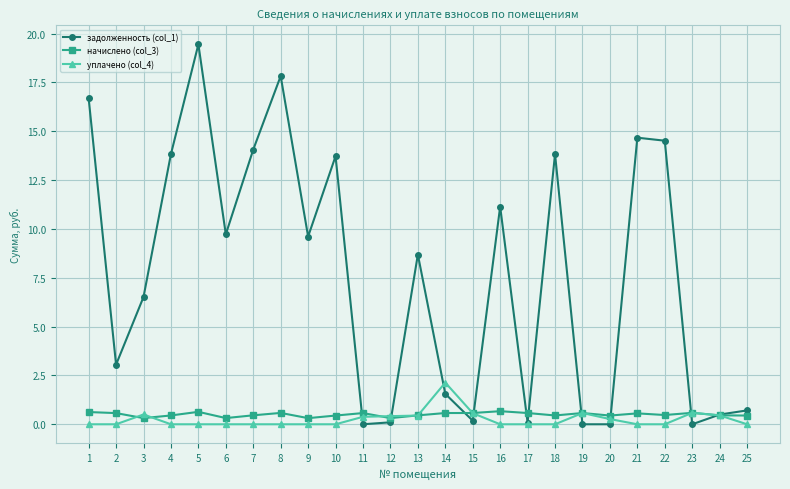

Which series has the widest spread of values?

задолженность (col_1)